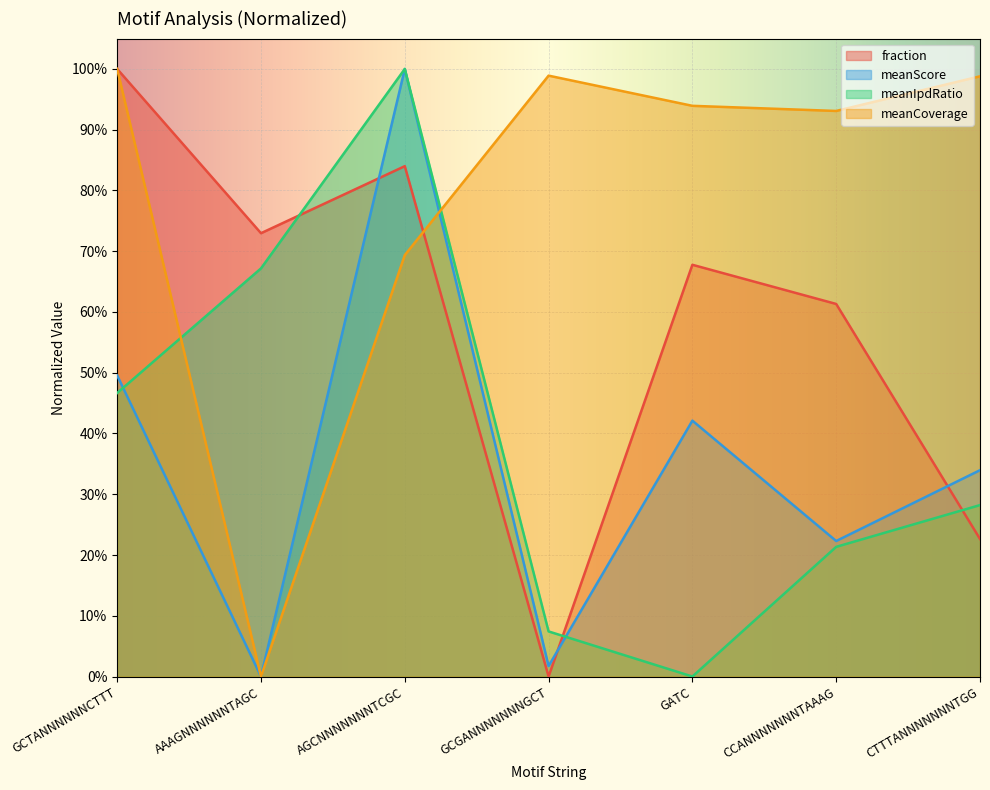

What is the maximum value for meanIpdRatio?

1.0